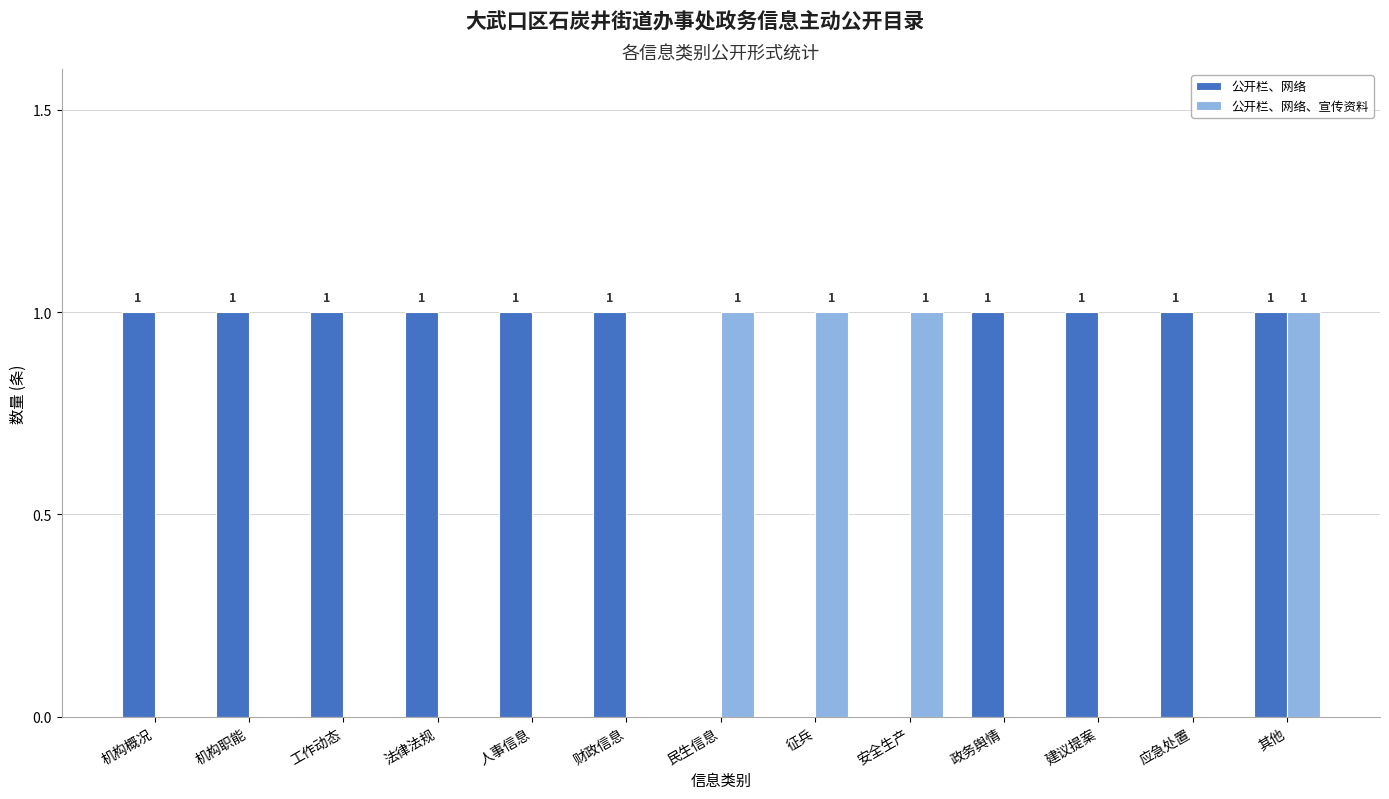

What is the sum of all 公开栏、网络、宣传资料 values?

4